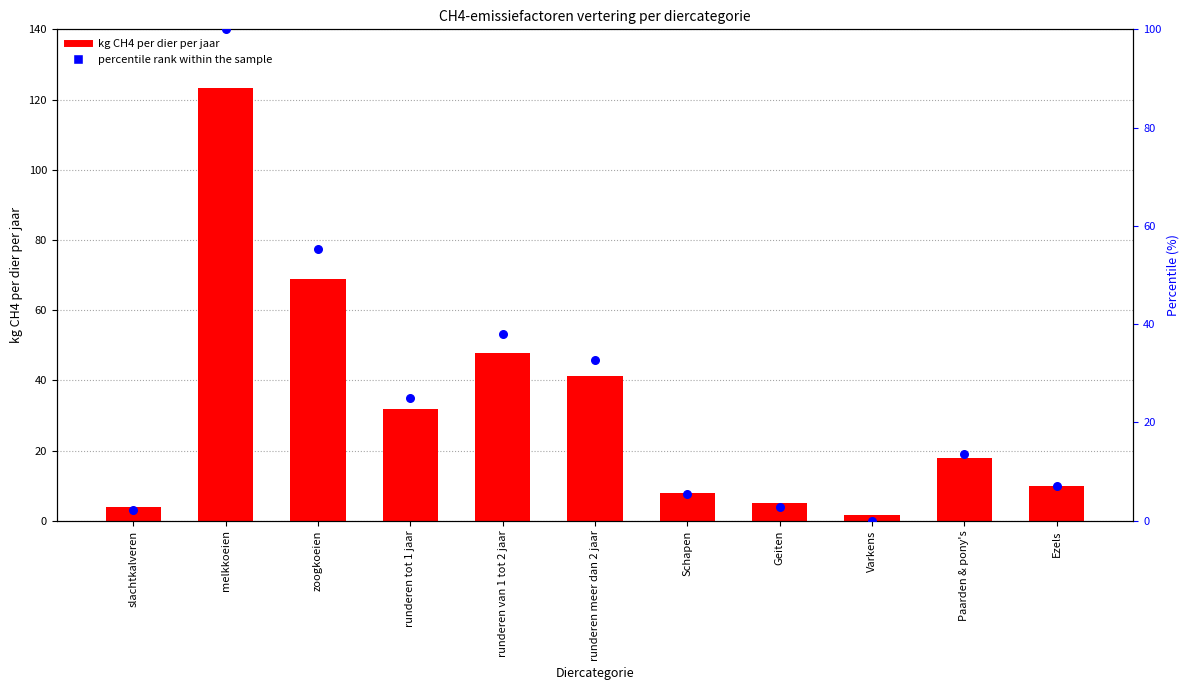

What is the total value across all series at Geiten?

7.9